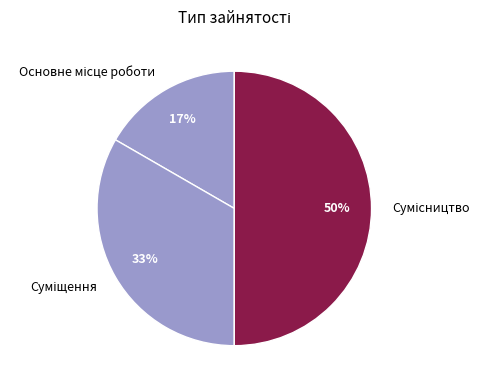

To the nearest percent, what is the difference between the largest and smallest slice percentages?

33%